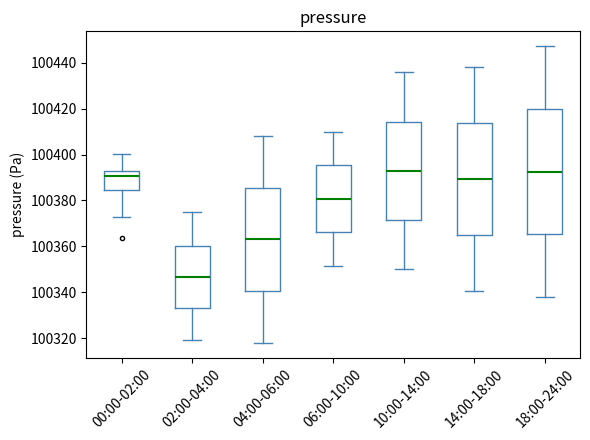

Comparing the boxes themselves (not the whiskers), which one is the tallest?

18:00-24:00